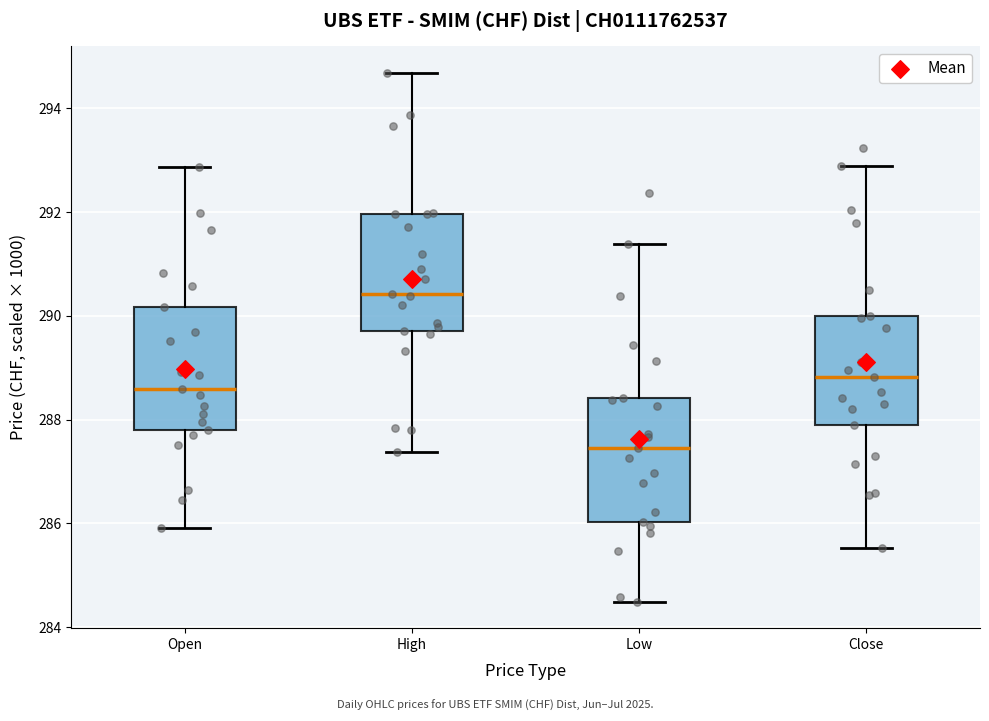

Reading left to right, transcribe this box plot: for each box, give where its median line is, the range the box spans, and where its two whiskers end, as read against the y-axis. The values are not printed on the chart, so give them approximately, as read against the axis.

Open: median 288.6, box 287.8 to 290.2, whiskers 286.0 to 292.8
High: median 290.4, box 289.8 to 292.0, whiskers 287.4 to 294.6
Low: median 287.4, box 286.0 to 288.4, whiskers 284.4 to 291.4
Close: median 288.8, box 287.8 to 290.0, whiskers 285.6 to 292.8